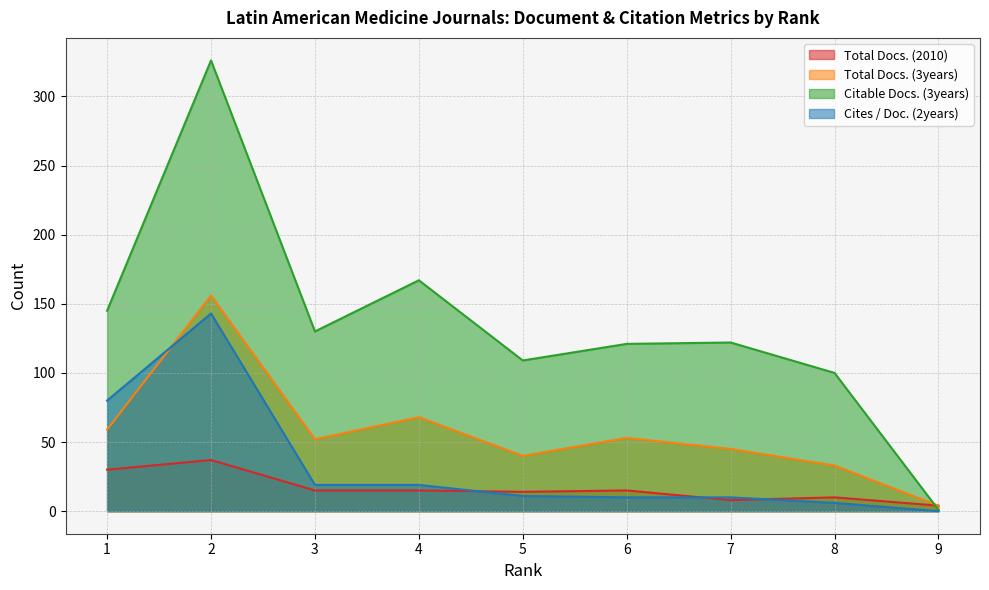

Reading left to right, transcribe all the data shown in this chart.

Total Docs. (2010): 30	37	15	15	14	15	8	10	4
Total Docs. (3years): 59	156	52	68	40	53	45	33	4
Citable Docs. (3years): 145	326	130	167	109	121	122	100	1
Cites / Doc. (2years): 80	143	19	19	11	10	10	6	0